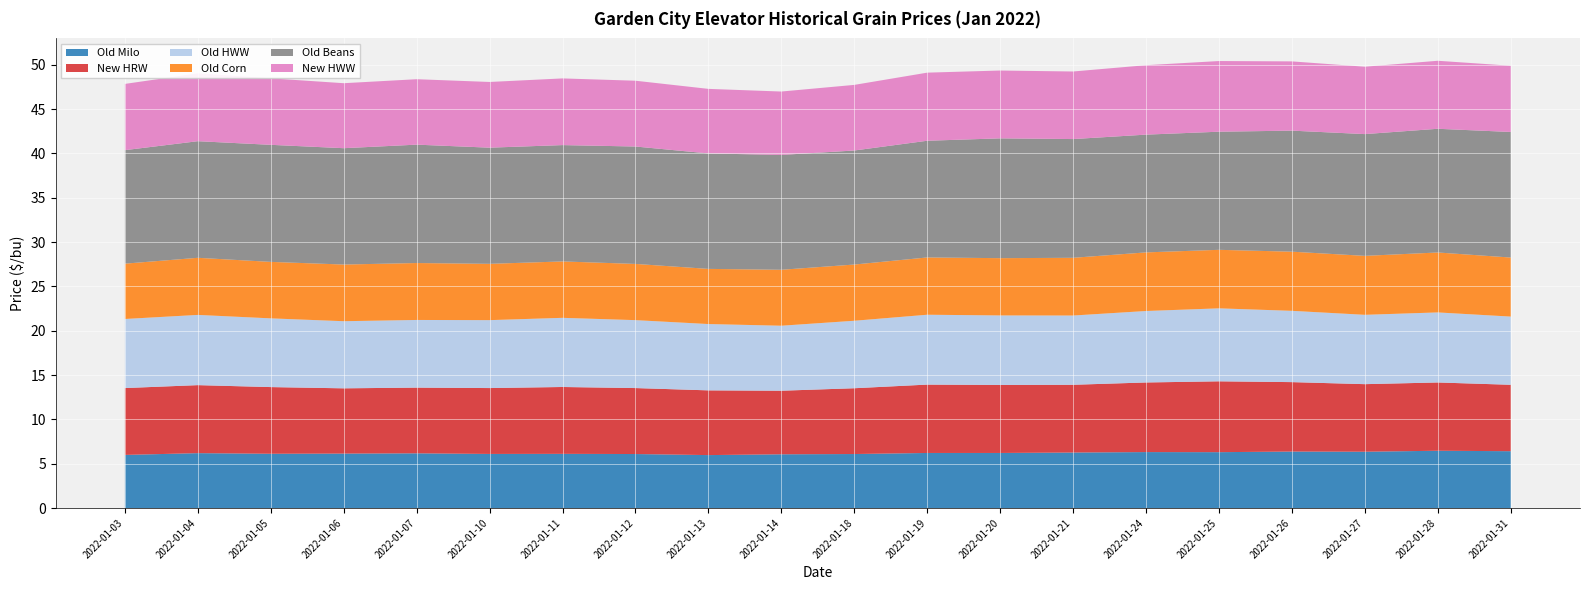

Reading left to right, transcribe all the data shown in this chart.

Old Milo: 6.0	6.2	6.1	6.1	6.2	6.1	6.1	6.1	6.0	6.1	6.1	6.2	6.2	6.3	6.3	6.3	6.4	6.3	6.5	6.4
New HRW: 7.5	7.7	7.5	7.4	7.4	7.4	7.5	7.4	7.3	7.2	7.4	7.7	7.7	7.6	7.8	8.0	7.8	7.6	7.7	7.5
Old HWW: 7.8	7.9	7.8	7.6	7.6	7.7	7.8	7.7	7.5	7.3	7.6	7.9	7.8	7.8	8.1	8.2	8.0	7.8	7.9	7.7
Old Corn: 6.2	6.4	6.4	6.4	6.4	6.3	6.4	6.3	6.2	6.3	6.3	6.5	6.5	6.5	6.6	6.6	6.7	6.7	6.8	6.7
Old Beans: 12.8	13.2	13.2	13.1	13.3	13.1	13.1	13.2	13.0	12.9	12.9	13.2	13.5	13.4	13.3	13.3	13.7	13.7	13.9	14.2
New HWW: 7.5	7.7	7.5	7.3	7.4	7.4	7.5	7.4	7.3	7.2	7.4	7.7	7.7	7.6	7.8	8.0	7.8	7.6	7.7	7.5